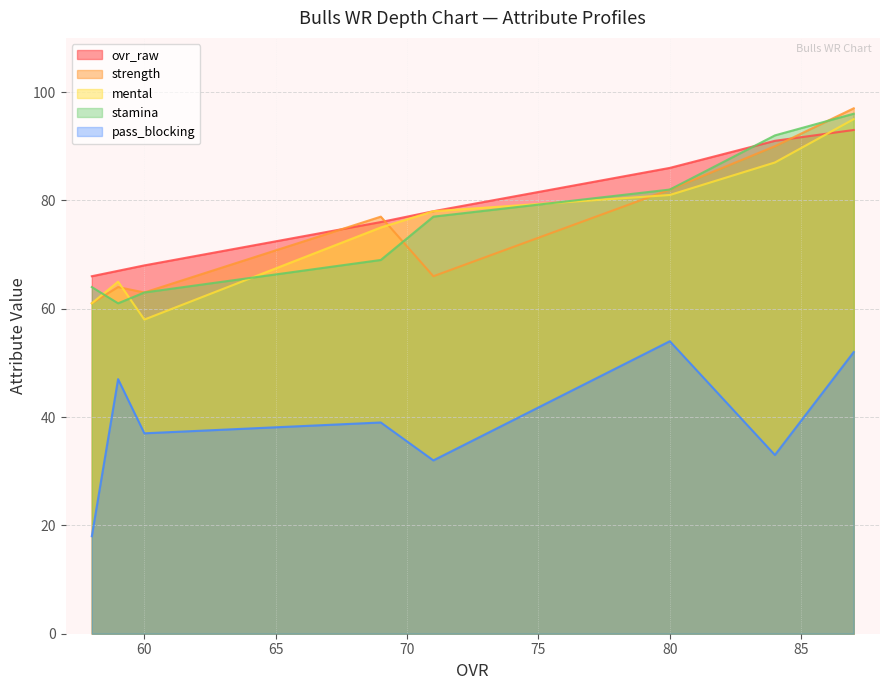

What is the sum of all stamina values?

604